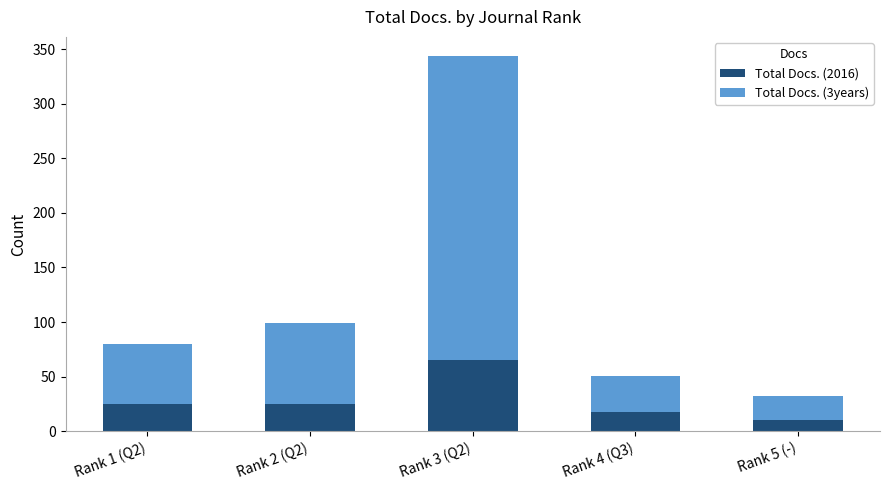

Reading left to right, list the values for the Total Docs. (2016) series.

Rank 1 (Q2)=25	Rank 2 (Q2)=25	Rank 3 (Q2)=65	Rank 4 (Q3)=18	Rank 5 (-)=10